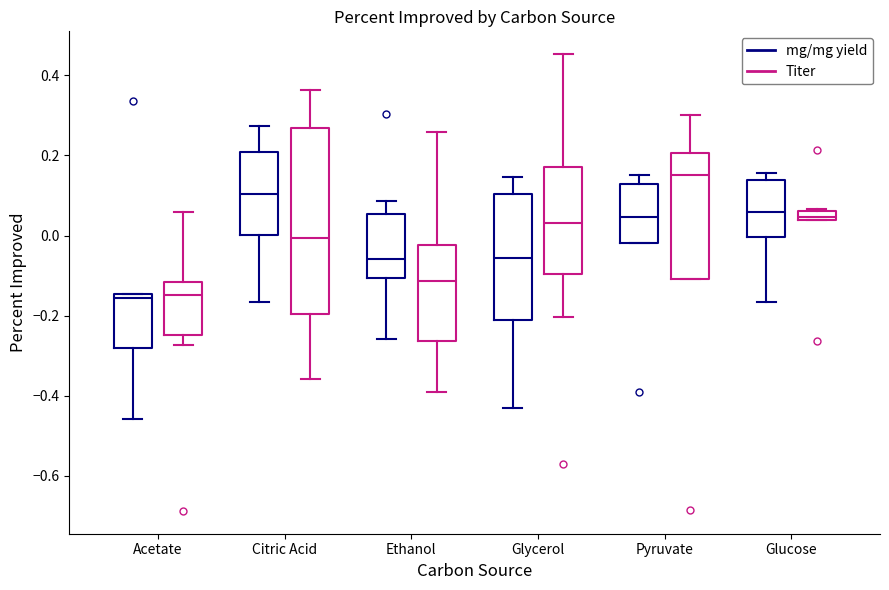

Where is the lower edge of the box for Pyruvate (Titer) on the y-axis? The values are not printed on the chart, so give them approximately, as read against the axis.

-0.10